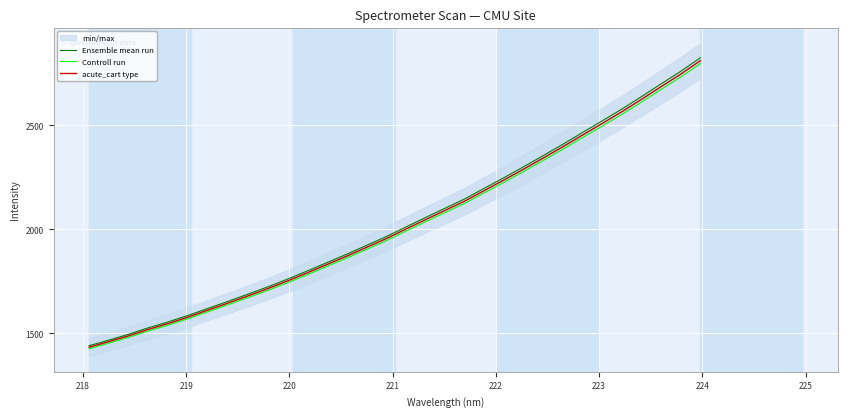

What is the minimum value for Ensemble mean run?

1440.8